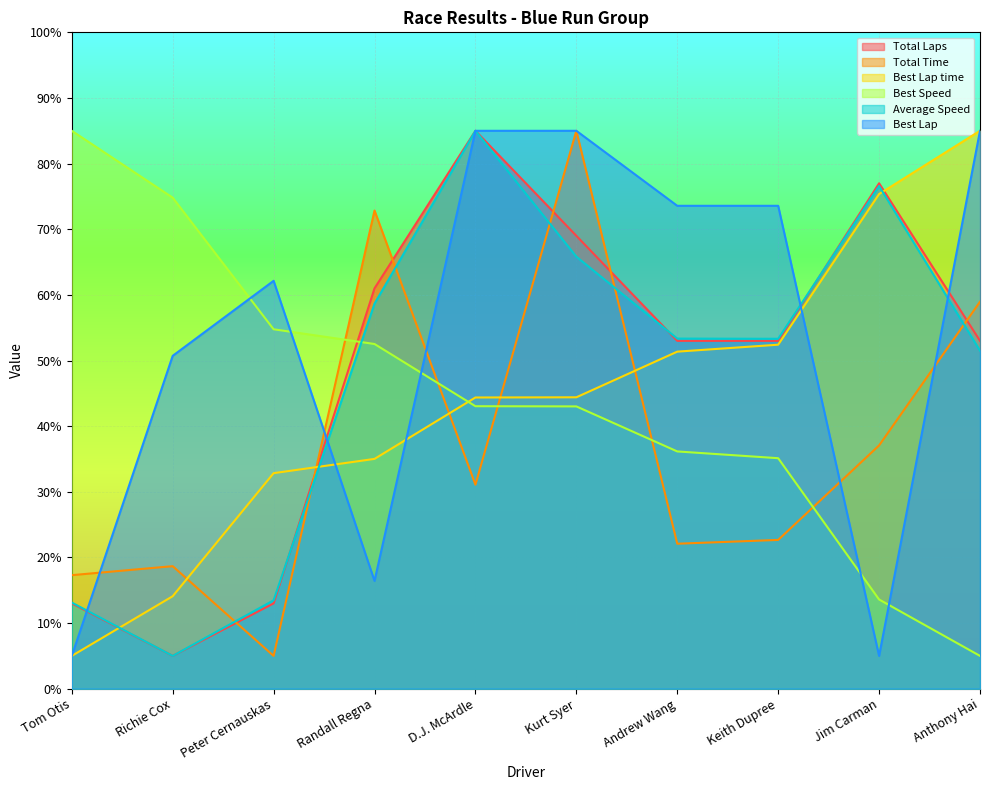

What is the difference between the Best Lap values at Peter Cernauskas and Keith Dupree?

11.4